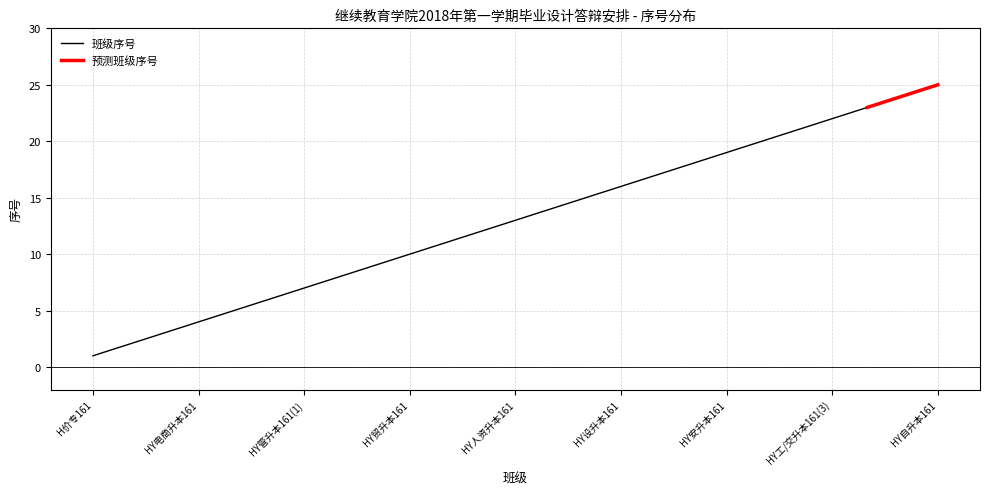

The value of 班级序号 at HY人资升本161 is 5. True or false?

False